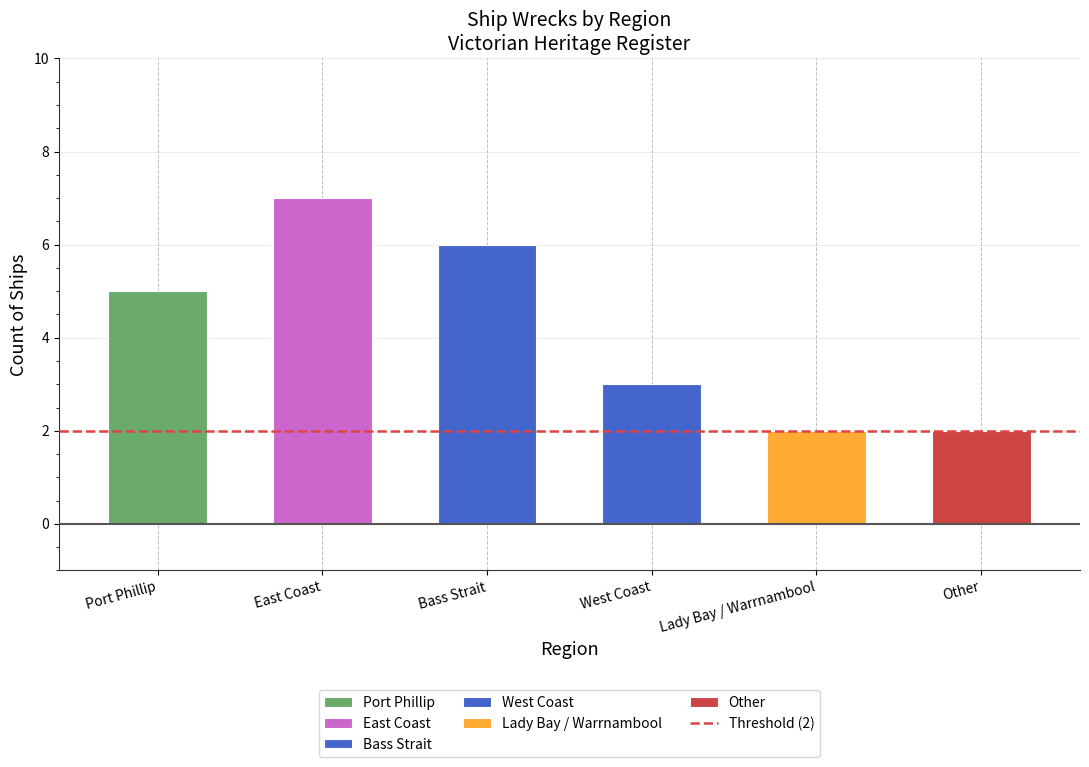

Count the number of data series in this chart.

1